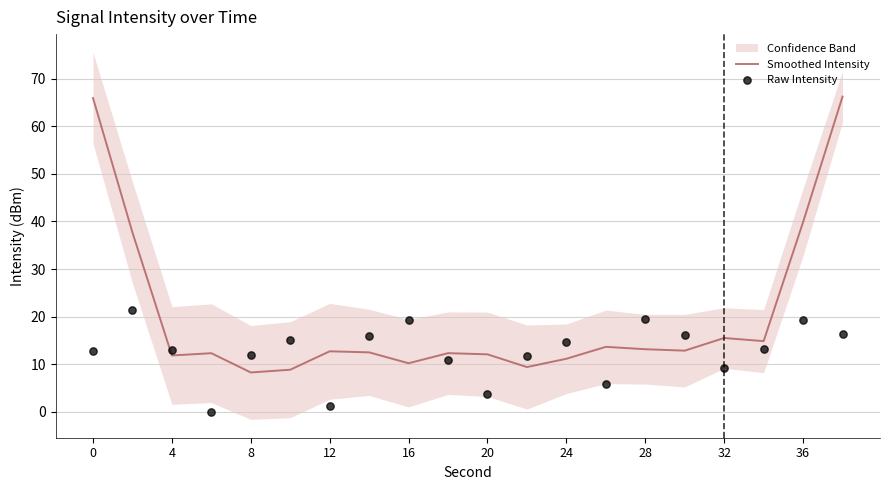

Which series has the largest total across all categories?

Smoothed Intensity